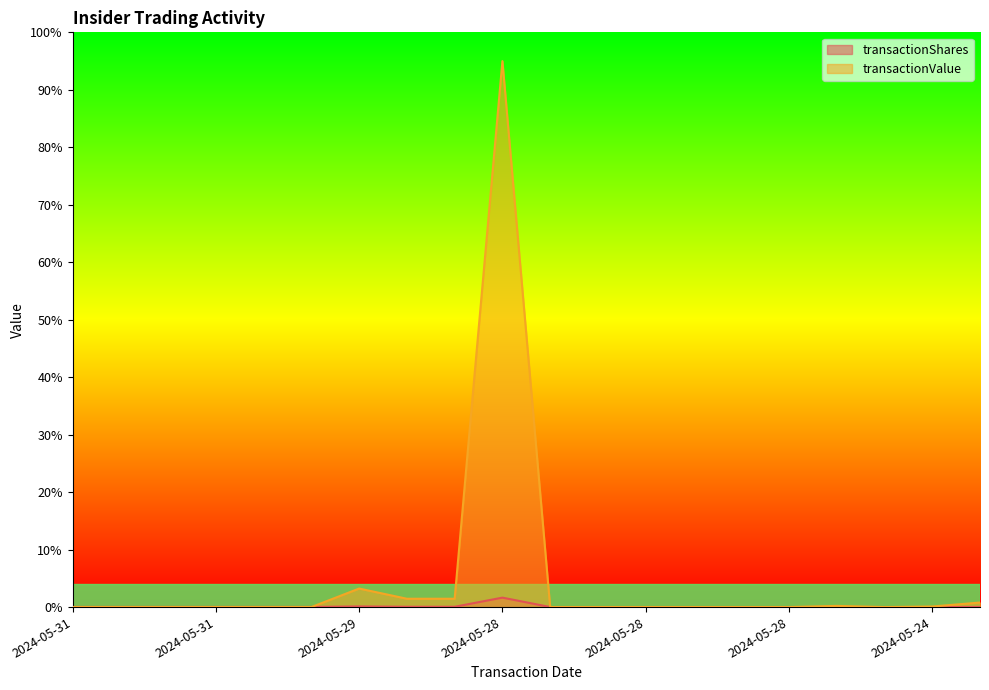

How many interior local peaks does the transactionShares series have?

3